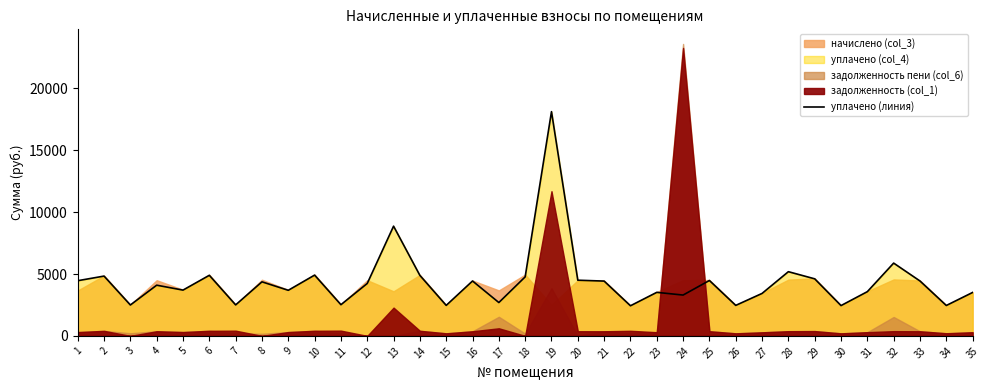

How many data points are above 4236?

17